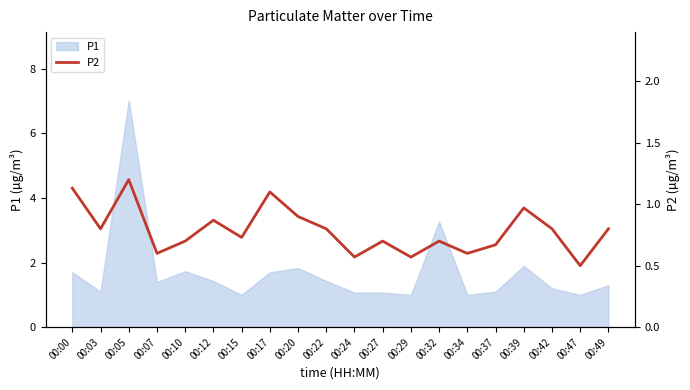

Reading left to right, extract all data points from this chart.

1.1	0.8	1.2	0.6	0.7	0.9	0.7	1.1	0.9	0.8	0.6	0.7	0.6	0.7	0.6	0.7	1.0	0.8	0.5	0.8